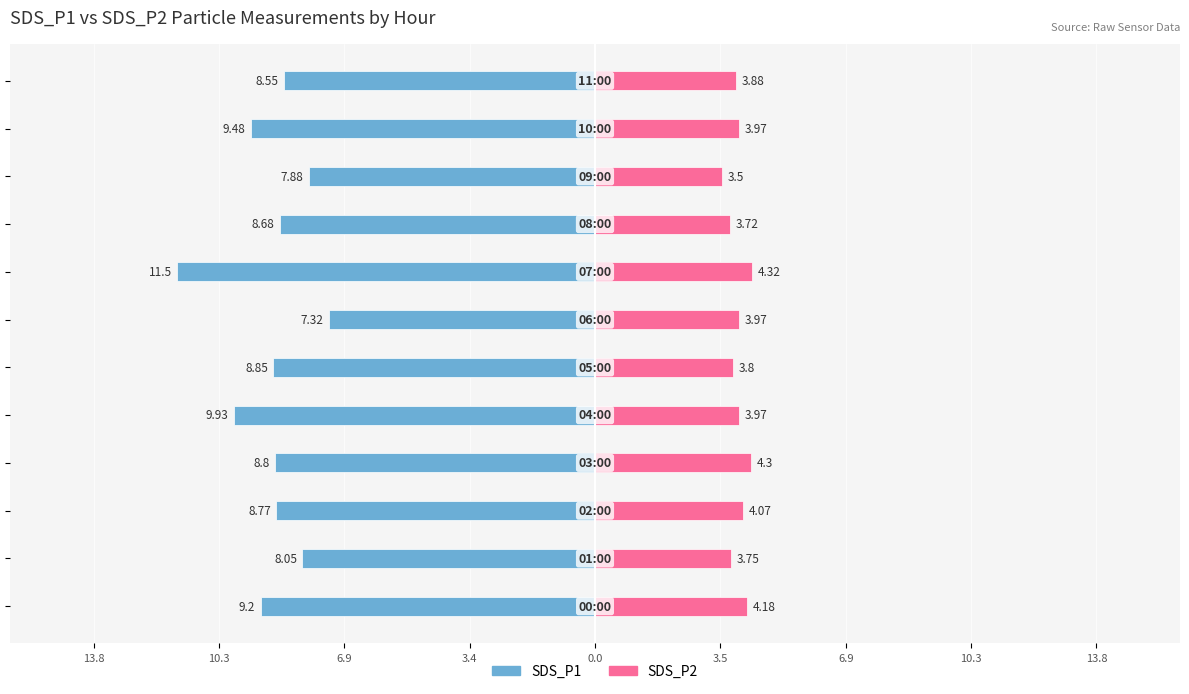

Is the value of SDS_P1 at 3.4 greater than the value of SDS_P2 at 3.4?

No